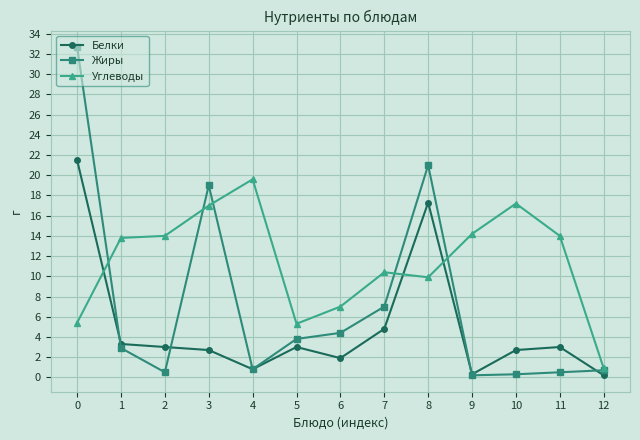

Where is the first local minimum for Жиры?

2